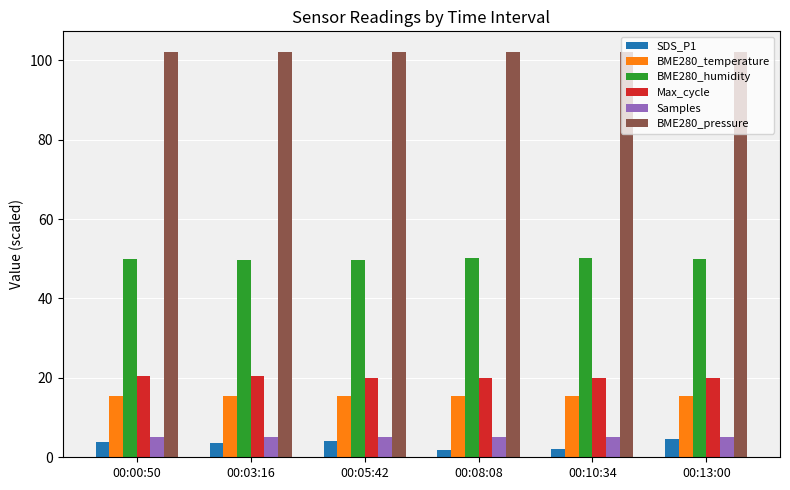

What is the average value of the BME280_humidity series?

50.0